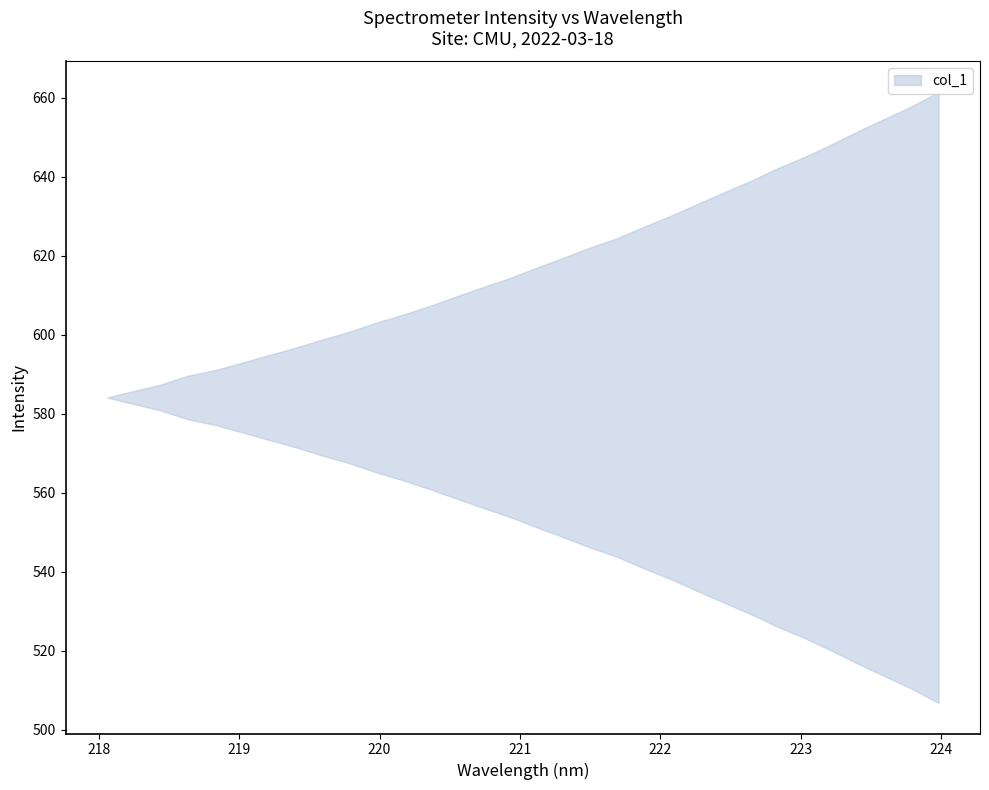

What is the approximate value at 2?

513.4